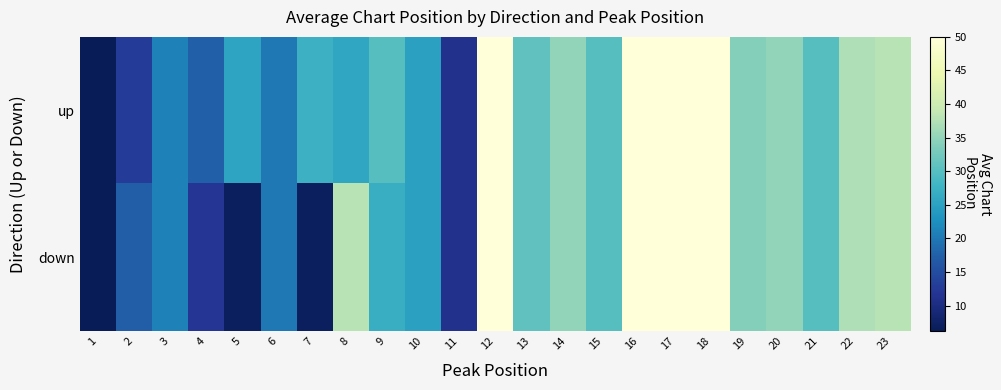

Rank the series by their average value, from highest to lowest.

up, down